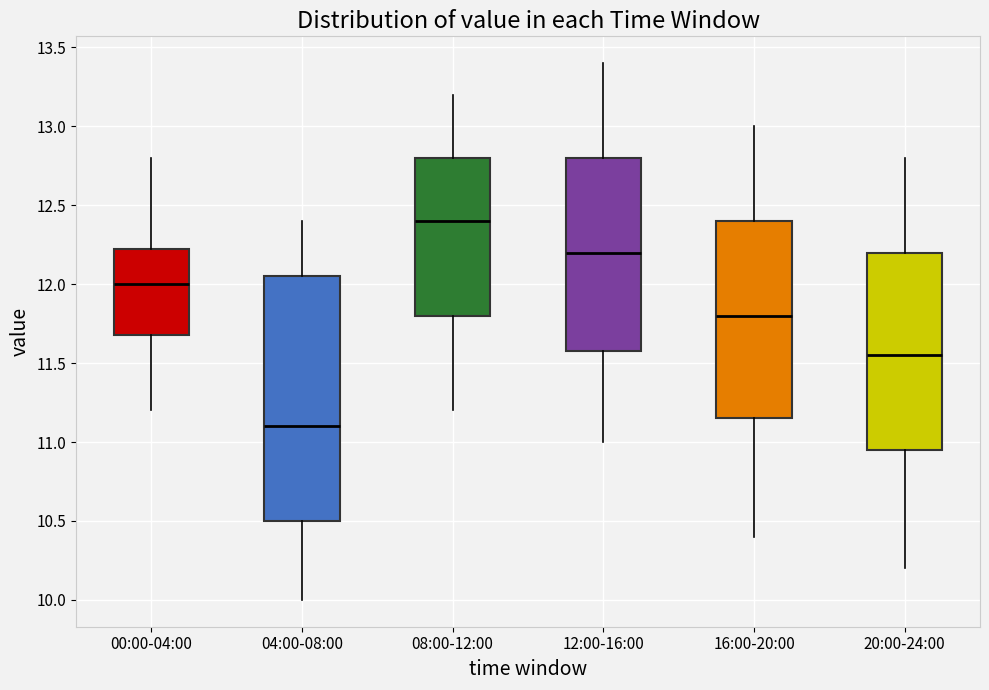

Reading left to right, transcribe this box plot: for each box, give where its median line is, the range the box spans, and where its two whiskers end, as read against the y-axis. The values are not printed on the chart, so give them approximately, as read against the axis.

00:00-04:00: median 12.00, box 11.70 to 12.25, whiskers 11.20 to 12.80
04:00-08:00: median 11.10, box 10.50 to 12.05, whiskers 10.00 to 12.40
08:00-12:00: median 12.40, box 11.80 to 12.80, whiskers 11.20 to 13.20
12:00-16:00: median 12.20, box 11.60 to 12.80, whiskers 11.00 to 13.40
16:00-20:00: median 11.80, box 11.15 to 12.40, whiskers 10.40 to 13.00
20:00-24:00: median 11.55, box 10.95 to 12.20, whiskers 10.20 to 12.80